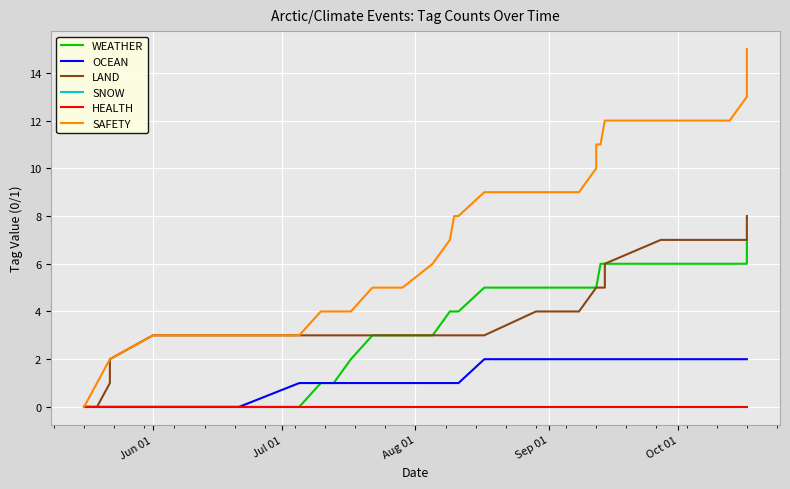

How many series are shown in this chart?

6